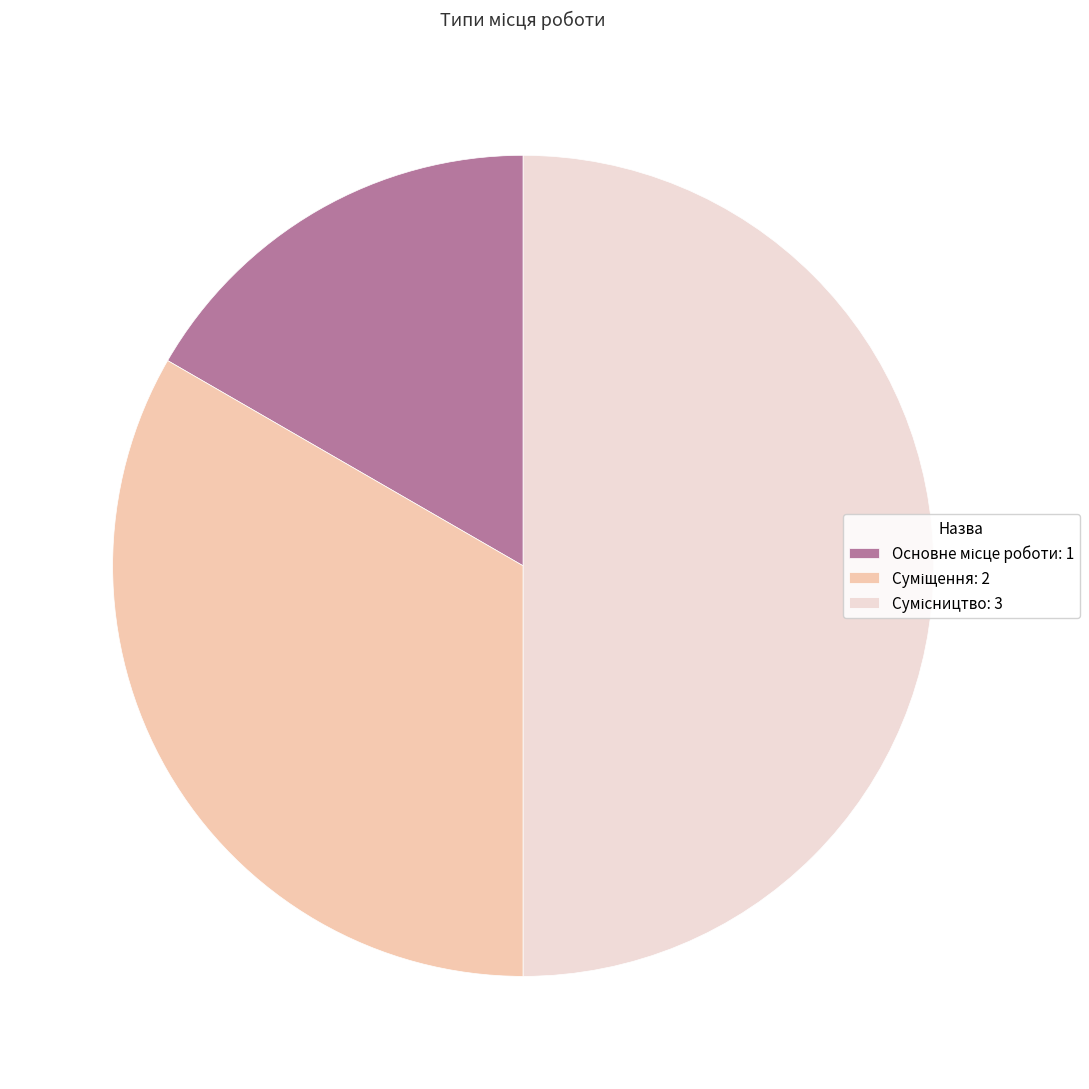

What is the total percentage of Суміщення and Основне місце роботи?

50.0%